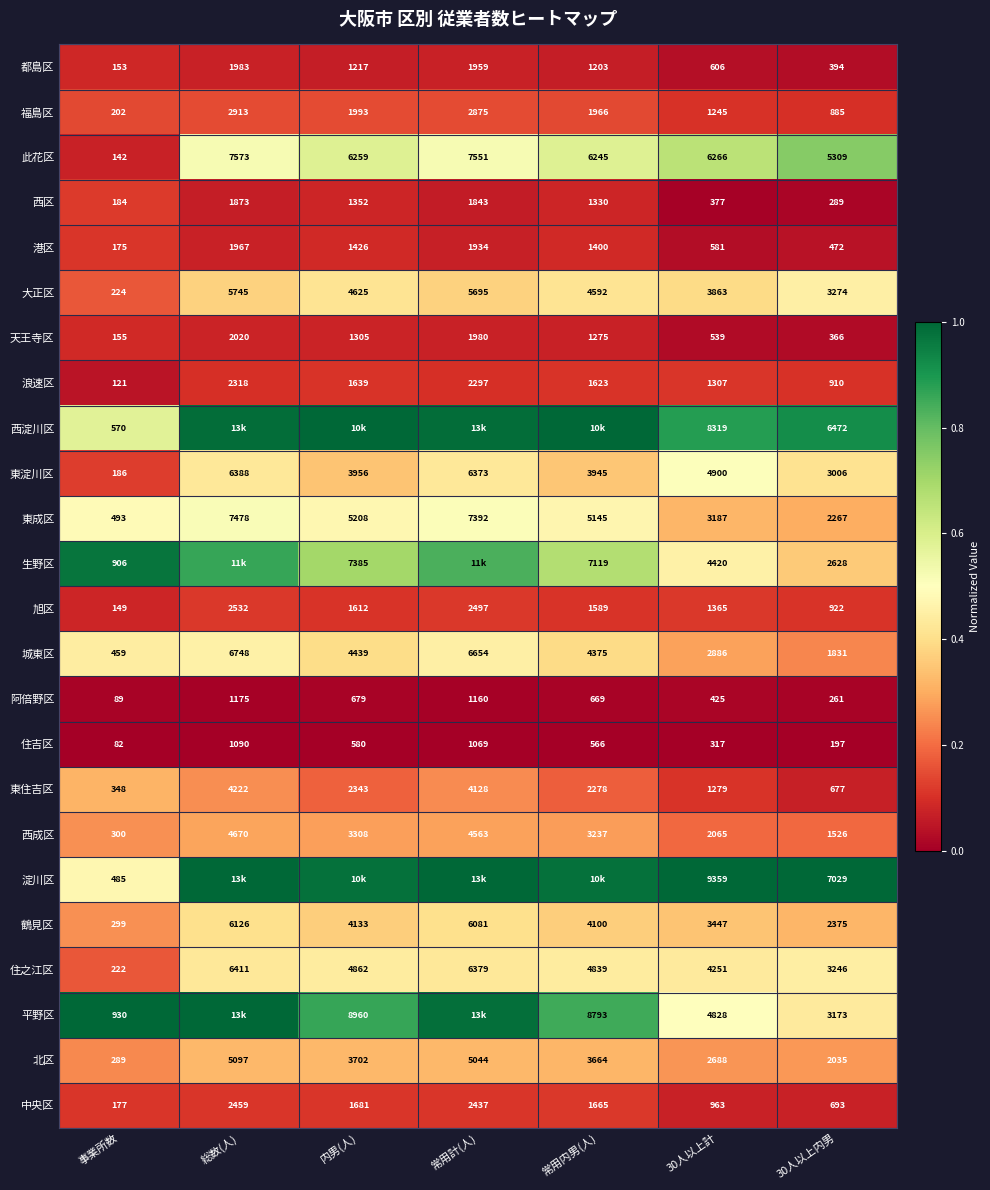

At which category is the sum across all series the highest?

総数(人)